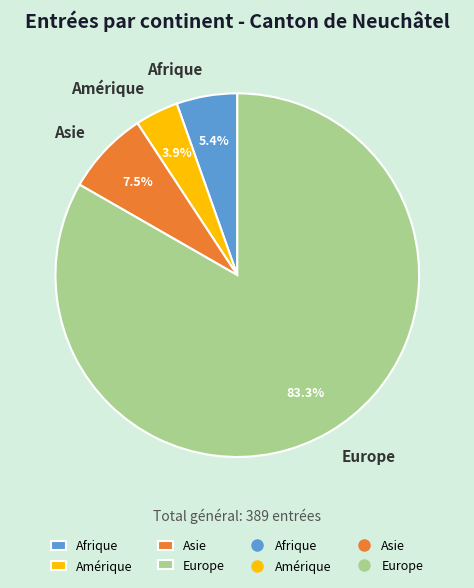

Do Afrique and Europe together represent more than half of the pie?

Yes